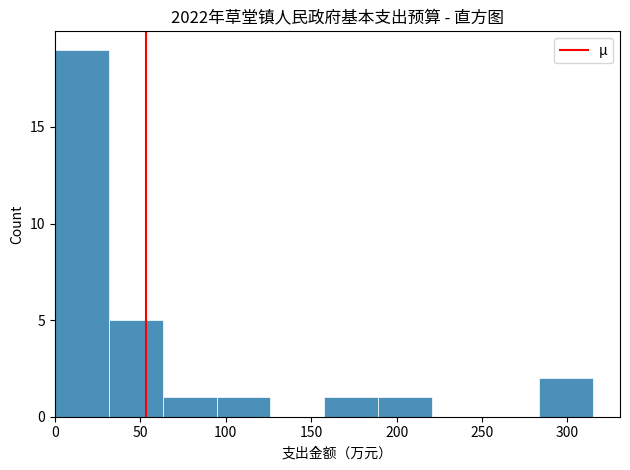

Reading left to right, transcribe this chart: for each bar, give the range it covers on the x-axis and its height. Neither the bar edges nor the heights are printed on the chart, so give them approximately, as read against the axes.

0 to 30: 19
30 to 65: 5
65 to 95: 1
95 to 125: 1
125 to 160: 0
160 to 190: 1
190 to 220: 1
220 to 250: 0
250 to 285: 0
285 to 315: 2